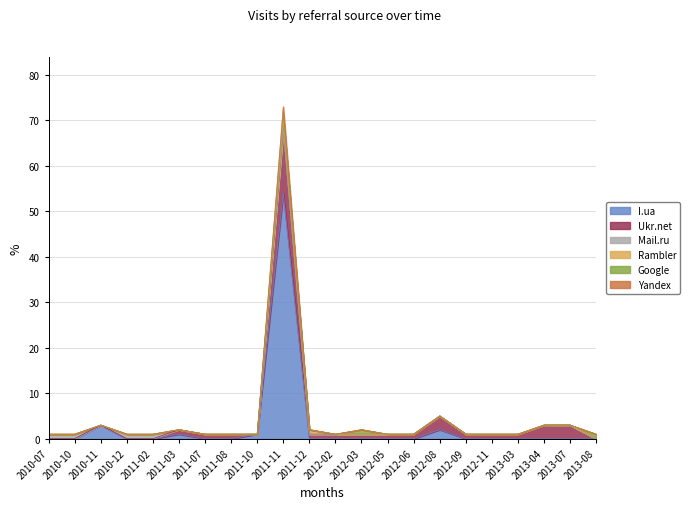

At how many categories does at least one series exceed 35?

1